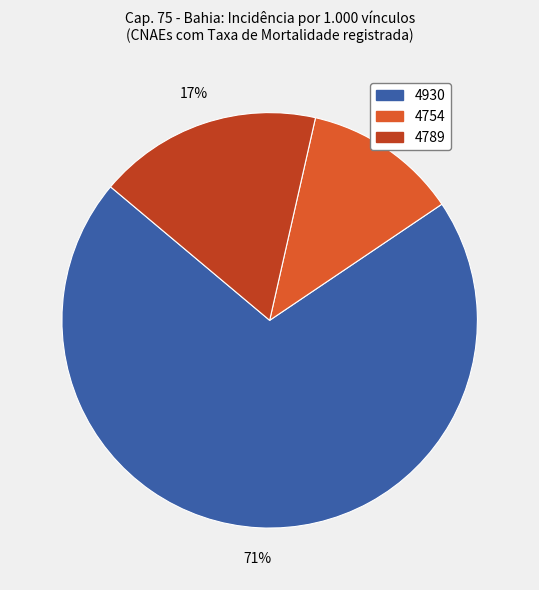

To the nearest percent, what is the average slice percentage?

33%